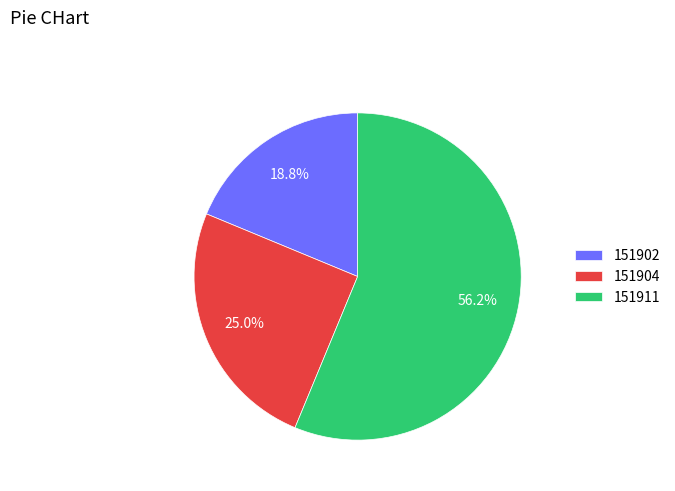

To the nearest percent, what portion does 151911 represent?

56%